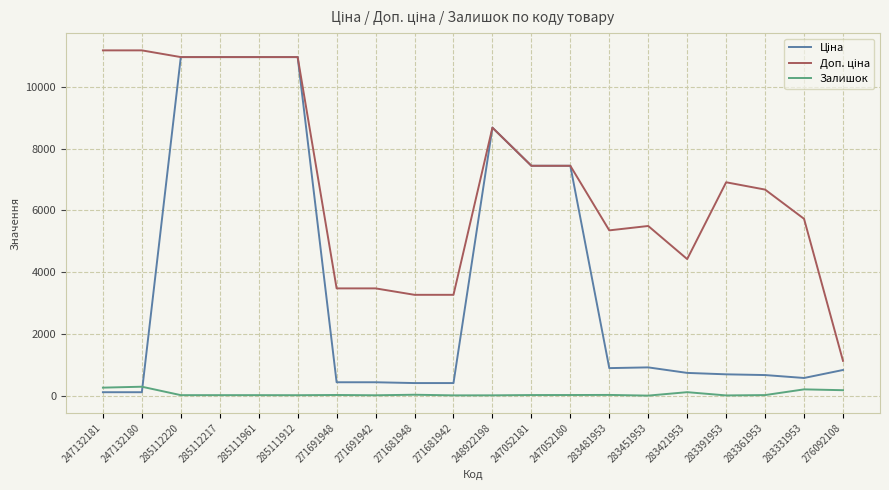

Does the chart have visible grid lines?

Yes